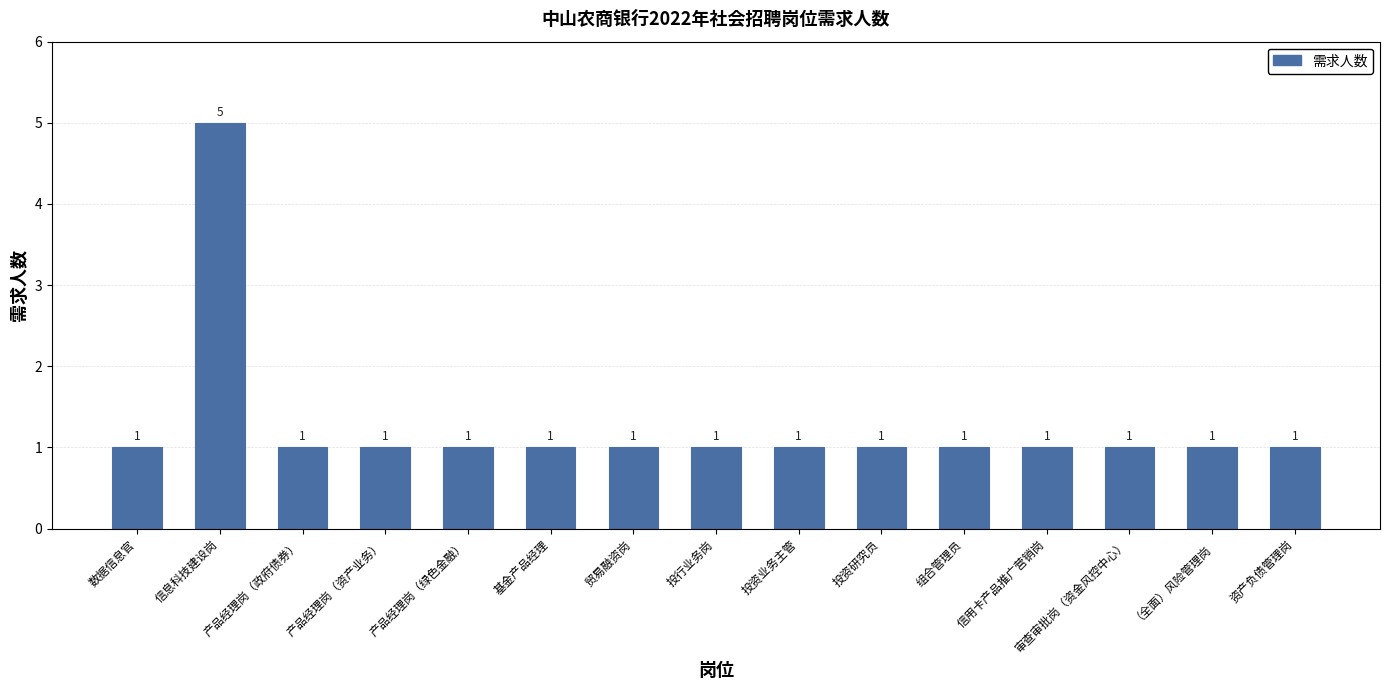

Are the bars grouped side by side (vs. stacked)?

No